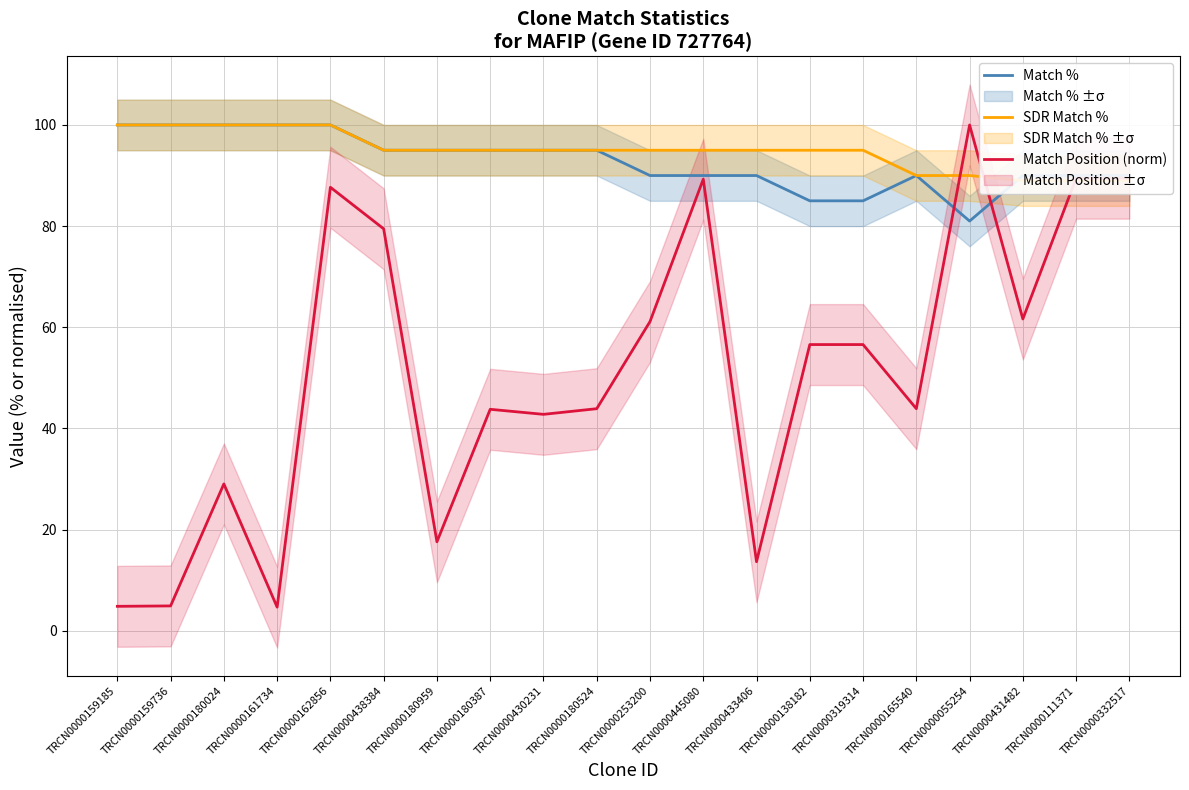

Does the chart display data point markers on the line(s)?

No